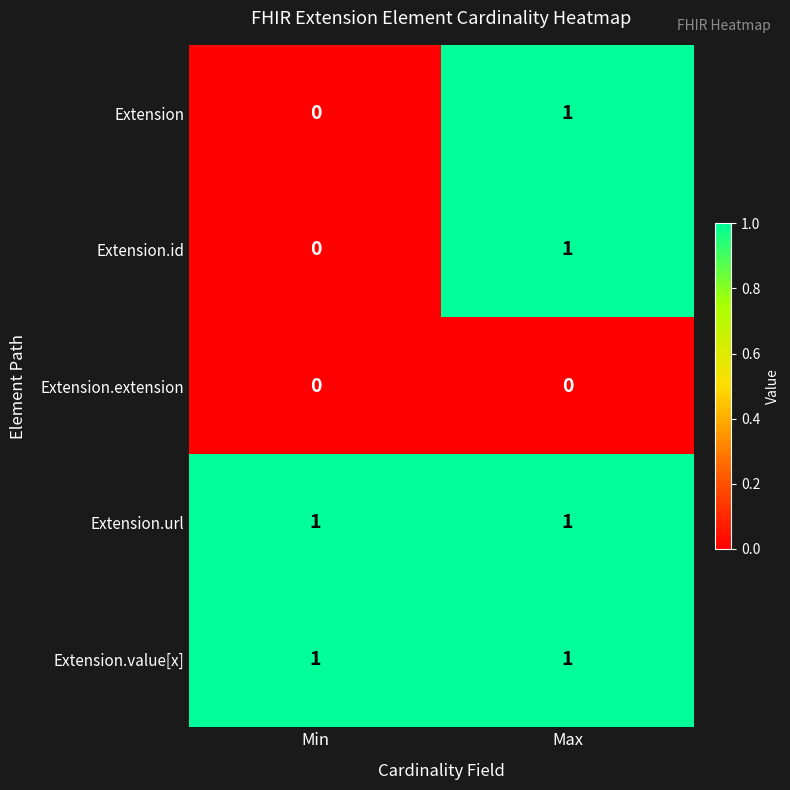

Where is Extension nearest to the value 0?

Min